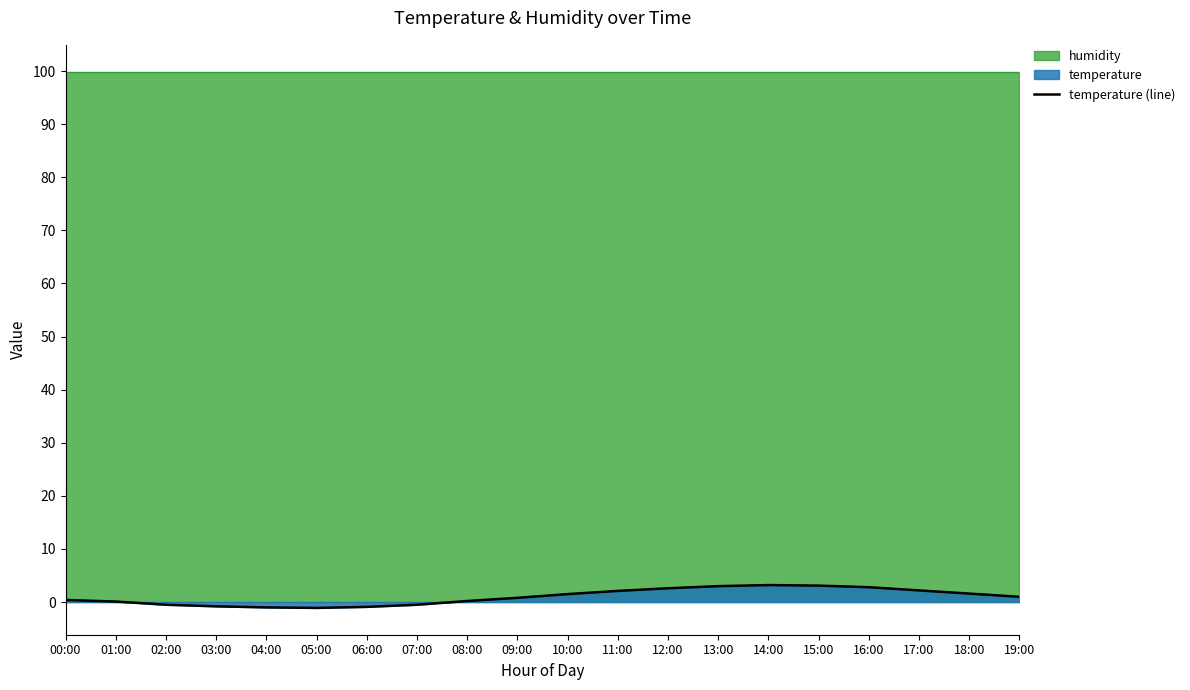

What is the label of the 6th point from the left?

05:00